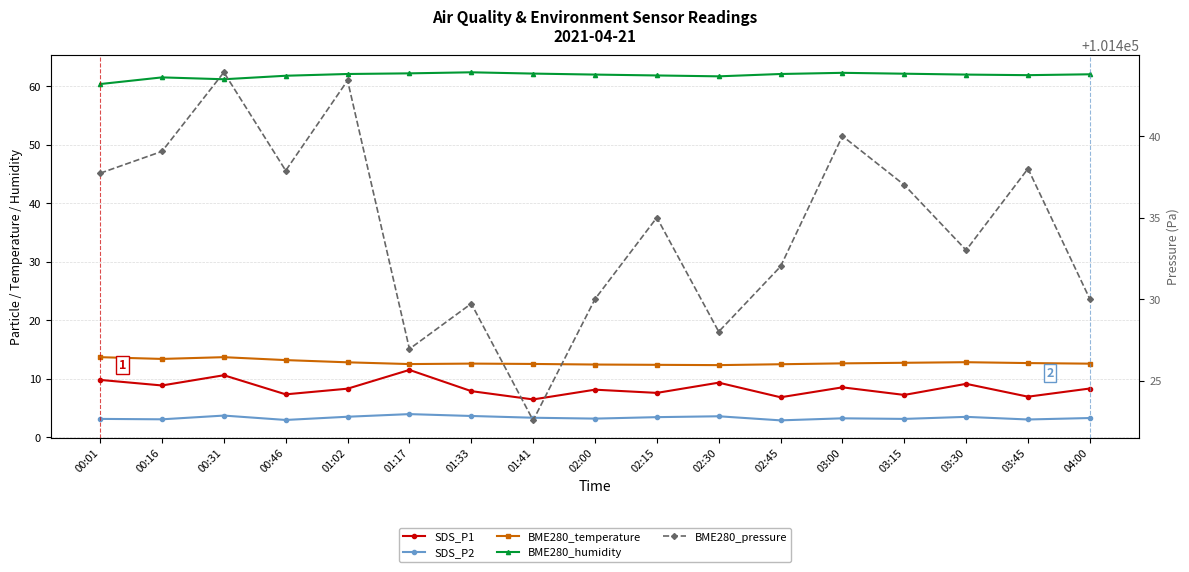

Reading right to left, what are all the values shown in this chart?

SDS_P1: 04:00=8.3	03:45=6.9	03:30=9.1	03:15=7.2	03:00=8.5	02:45=6.8	02:30=9.3	02:15=7.5	02:00=8.1	01:41=6.4	01:33=7.8	01:17=11.5	01:02=8.3	00:46=7.3	00:31=10.6	00:16=8.8	00:01=9.8
SDS_P2: 04:00=3.2	03:45=3.0	03:30=3.5	03:15=3.1	03:00=3.2	02:45=2.9	02:30=3.5	02:15=3.4	02:00=3.1	01:41=3.3	01:33=3.6	01:17=3.9	01:02=3.5	00:46=2.9	00:31=3.7	00:16=3.0	00:01=3.1
BME280_temperature: 04:00=12.6	03:45=12.7	03:30=12.8	03:15=12.7	03:00=12.6	02:45=12.4	02:30=12.3	02:15=12.3	02:00=12.4	01:41=12.5	01:33=12.6	01:17=12.5	01:02=12.8	00:46=13.2	00:31=13.7	00:16=13.4	00:01=13.7
BME280_humidity: 04:00=62.0	03:45=61.9	03:30=62.0	03:15=62.1	03:00=62.3	02:45=62.1	02:30=61.7	02:15=61.9	02:00=62.0	01:41=62.2	01:33=62.4	01:17=62.2	01:02=62.1	00:46=61.8	00:31=61.2	00:16=61.5	00:01=60.4
BME280_pressure: 04:00=101430.0	03:45=101438.0	03:30=101433.0	03:15=101437.0	03:00=101440.0	02:45=101432.0	02:30=101428.0	02:15=101435.0	02:00=101430.0	01:41=101422.6	01:33=101429.7	01:17=101426.9	01:02=101443.4	00:46=101437.9	00:31=101443.9	00:16=101439.1	00:01=101437.7